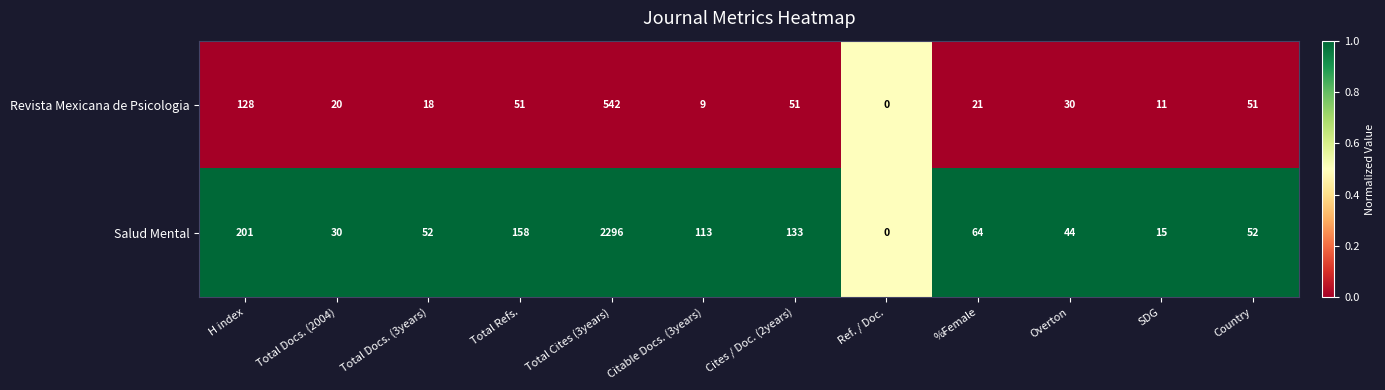

Which series has the widest spread of values?

Salud Mental